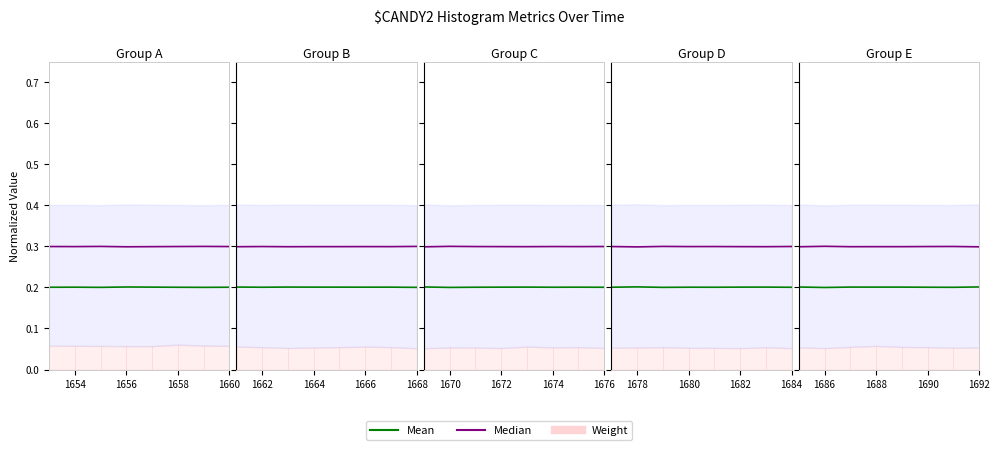

What position from the left is 1656?

3